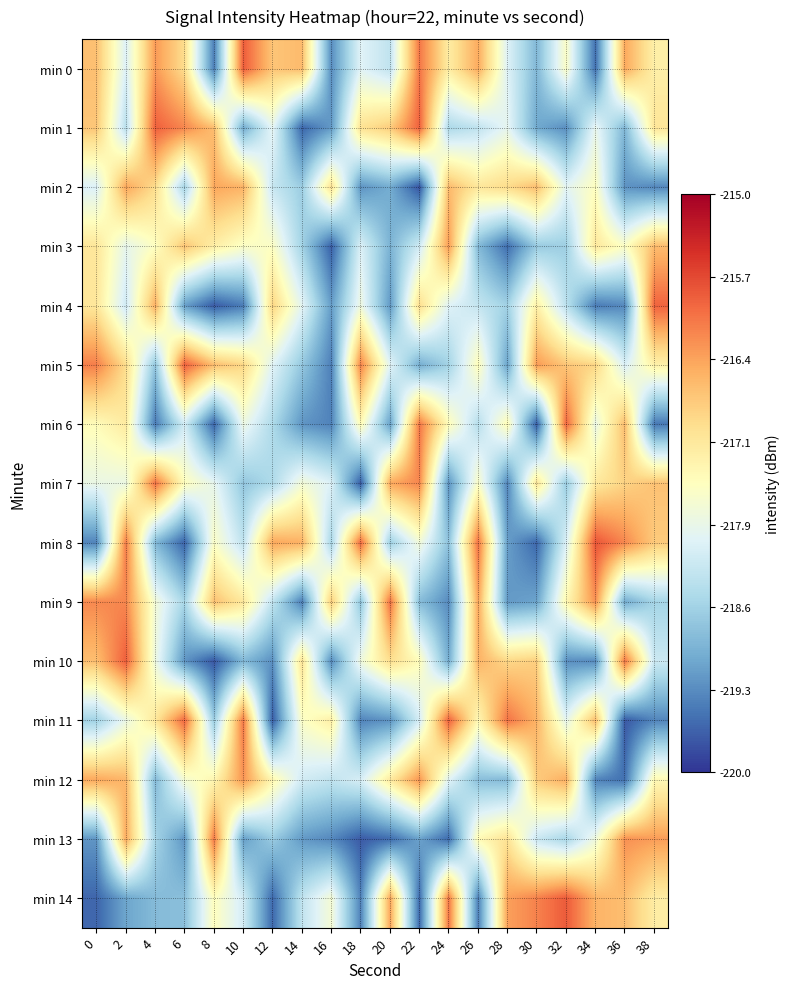

Which label corresponds to the largest value in the chart?

34